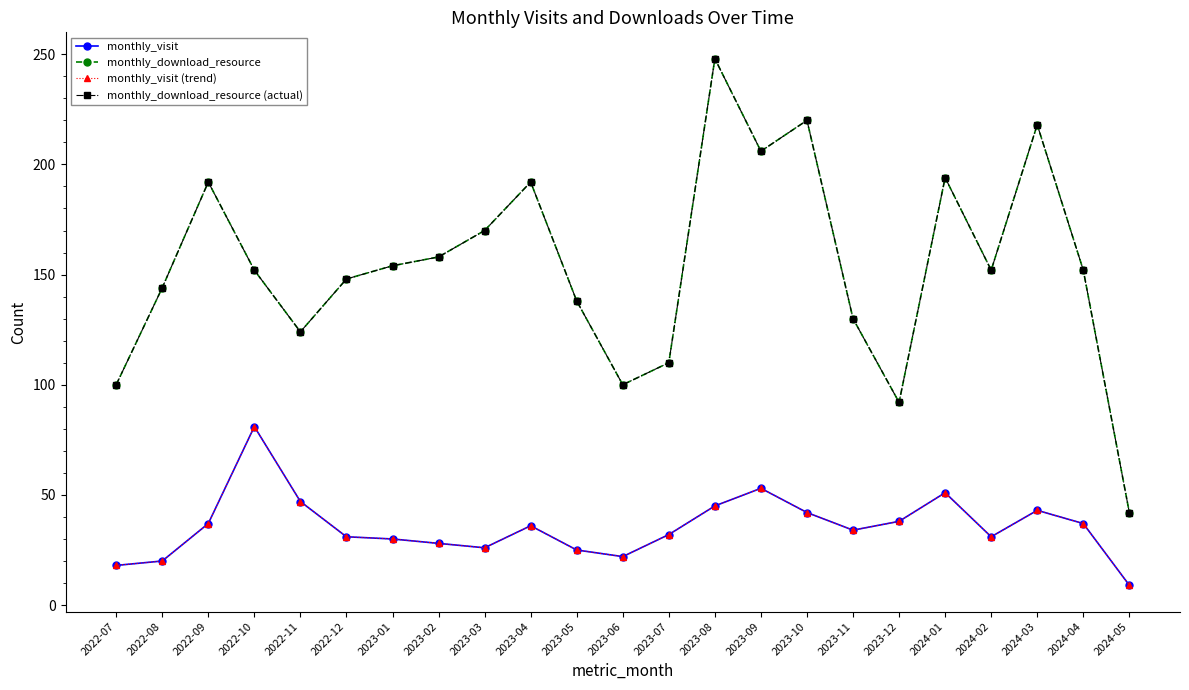

At which category does monthly_visit (trend) reach its first local peak?

2022-10